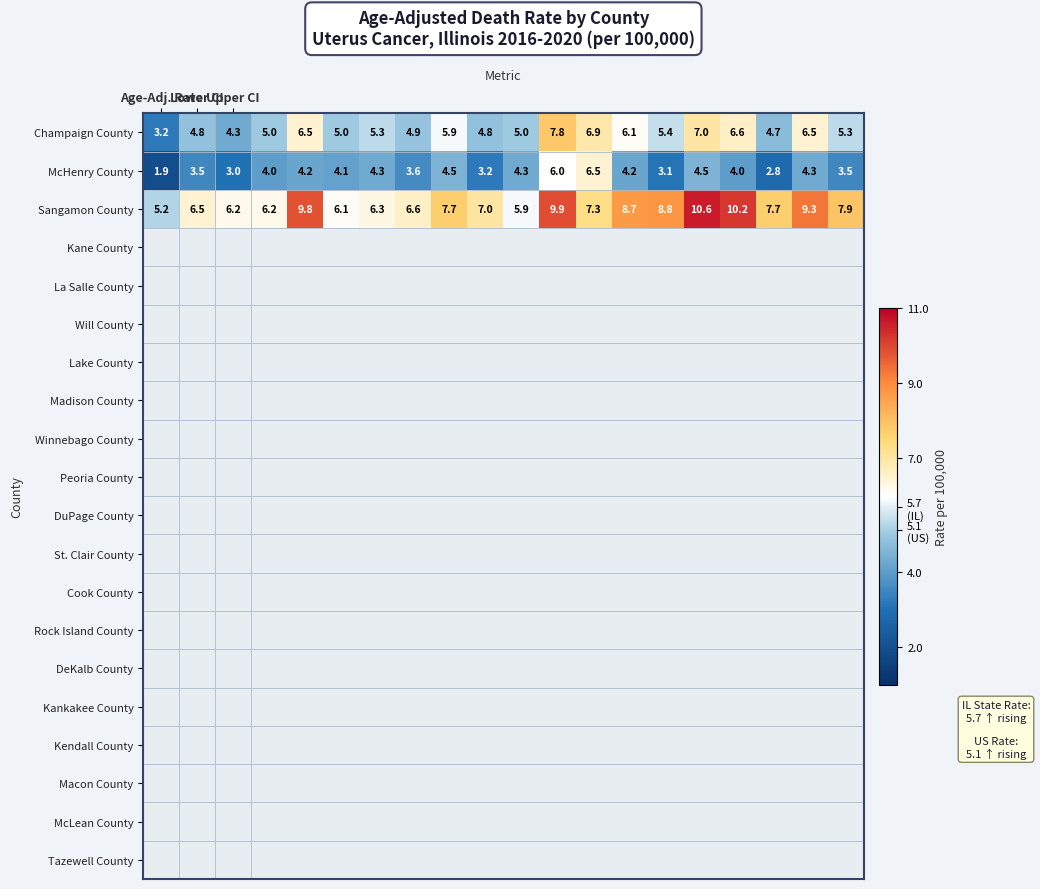

Which series has the largest range (max minus min)?

Sangamon County